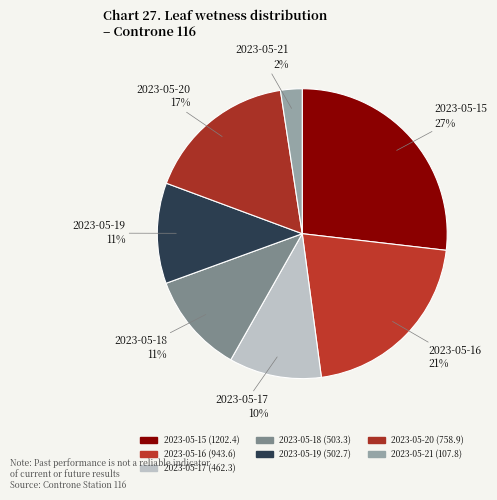

Is the sum of 2023-05-15 and 2023-05-16 greater than half?

No